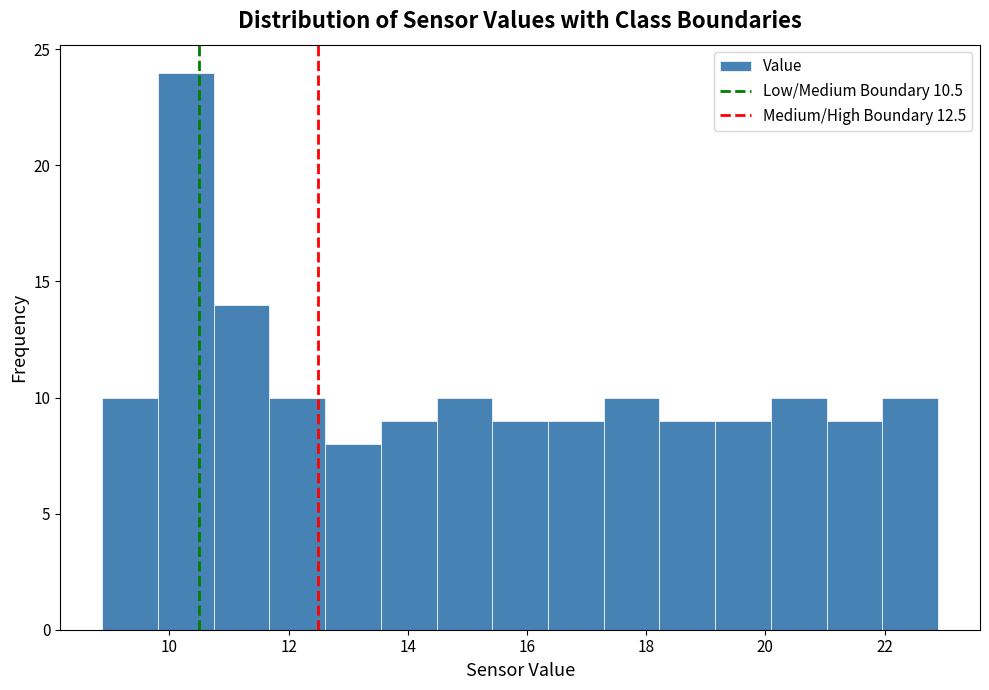

Reading left to right, list every bar in this chart as the range it spans on the x-axis followed by its height. Neither the bar edges nor the heights are printed on the chart, so give them approximately, as read against the axes.

8.8 to 9.8: 10
9.8 to 10.8: 24
10.8 to 11.6: 14
11.6 to 12.6: 10
12.6 to 13.6: 8
13.6 to 14.4: 9
14.4 to 15.4: 10
15.4 to 16.4: 9
16.4 to 17.2: 9
17.2 to 18.2: 10
18.2 to 19.2: 9
19.2 to 20.0: 9
20.0 to 21.0: 10
21.0 to 22.0: 9
22.0 to 23.0: 10